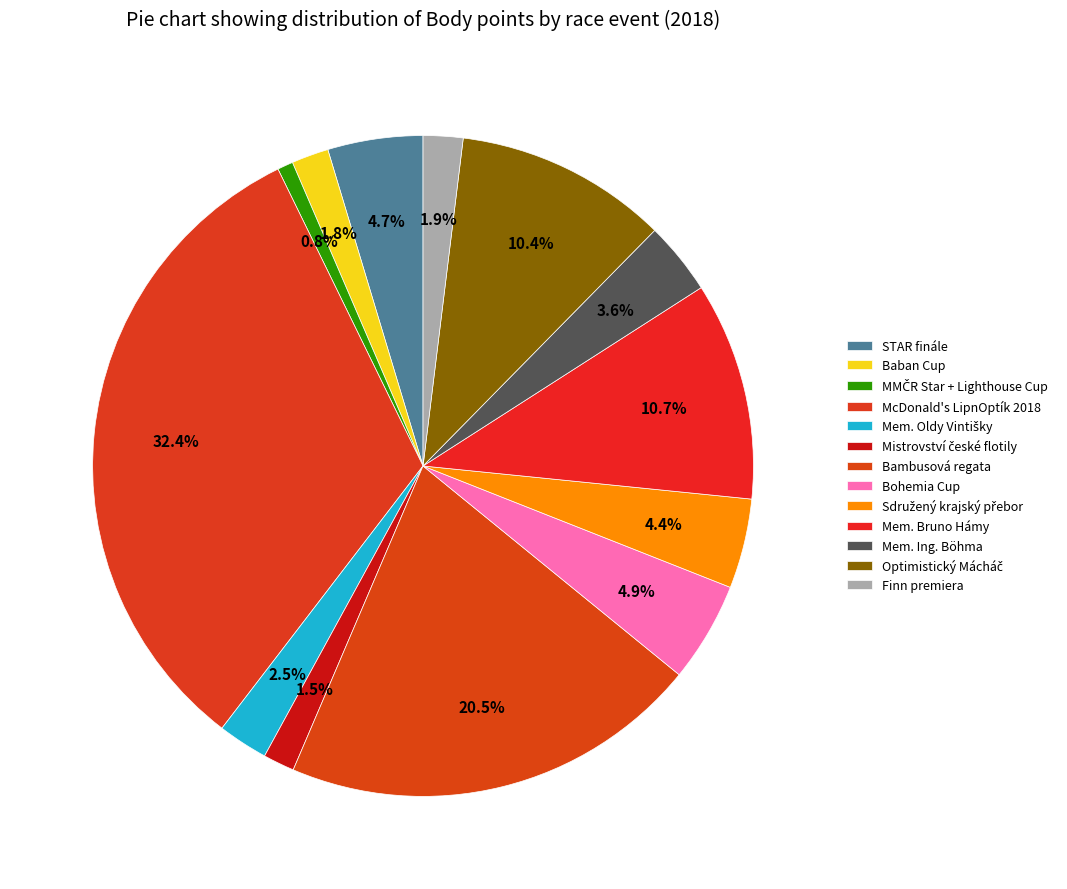

True or false: Mem. Oldy Vintišky accounts for 1% of the total.

False